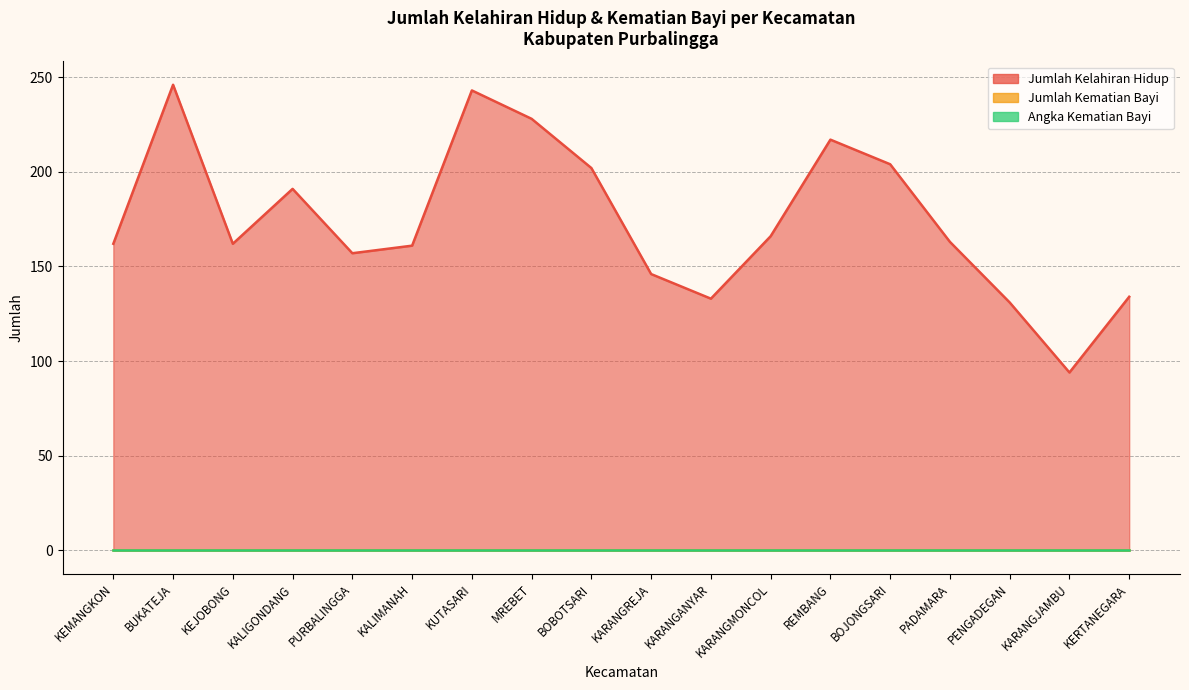

What is the total value across all series at KEMANGKON?

162